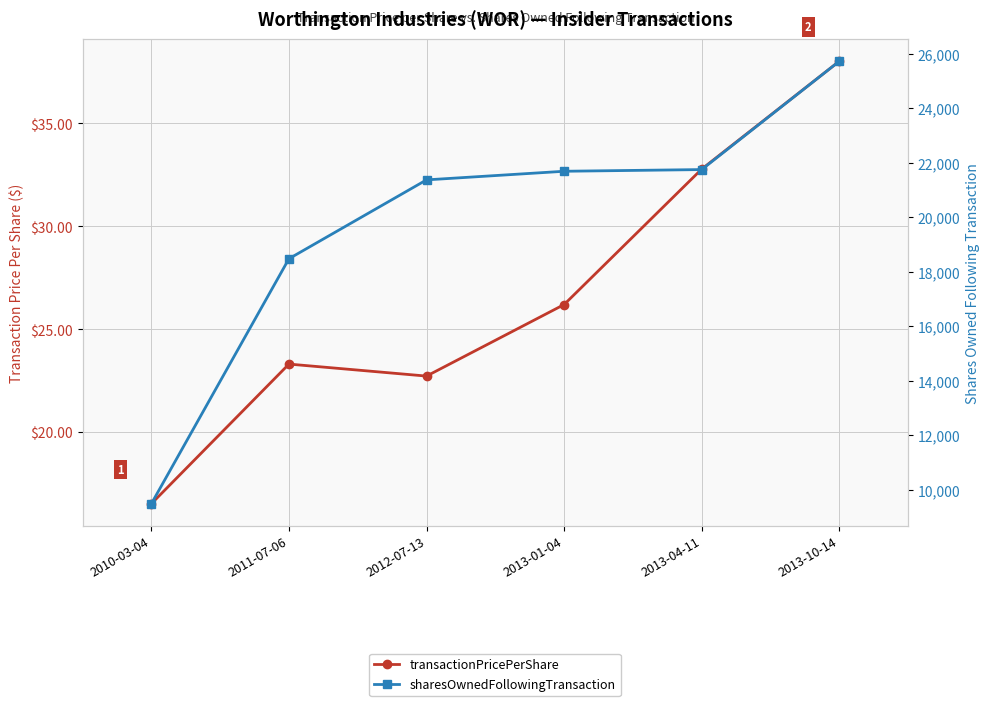

What is the minimum value shown in the chart?

16.5